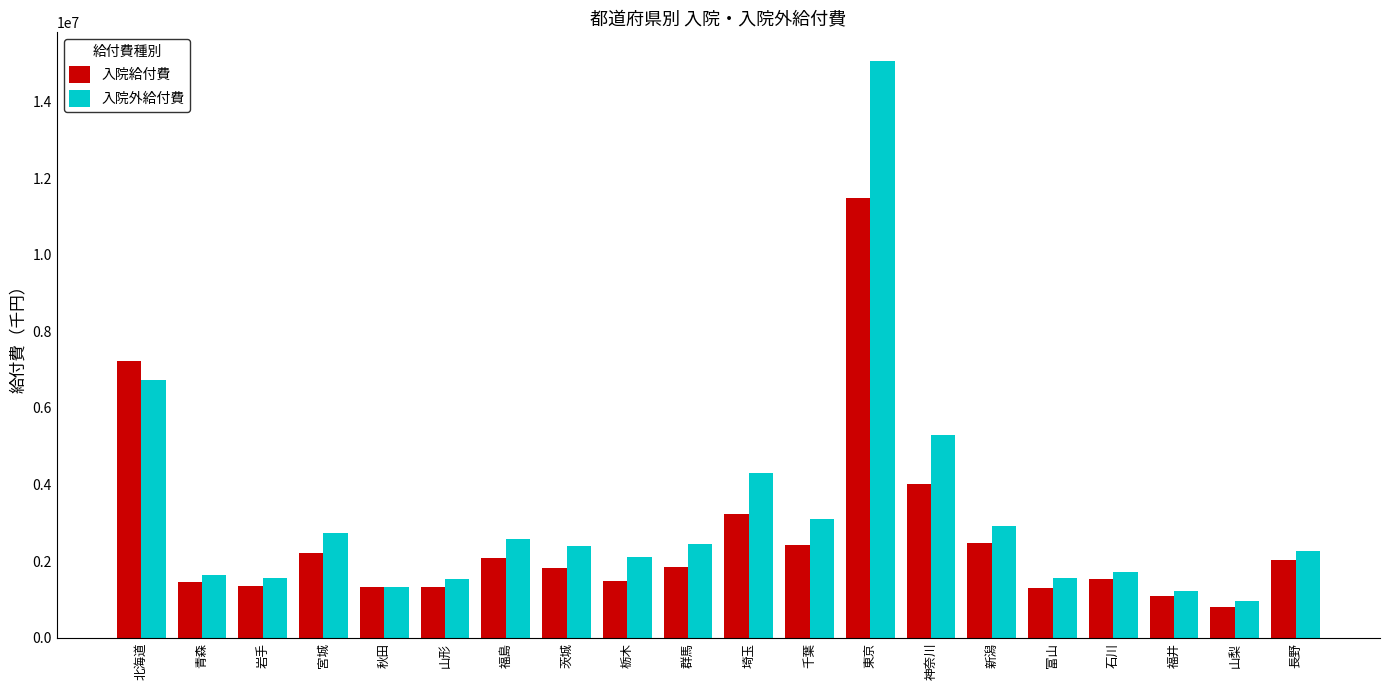

Which series changed the most between 岩手 and 千葉?

入院外給付費